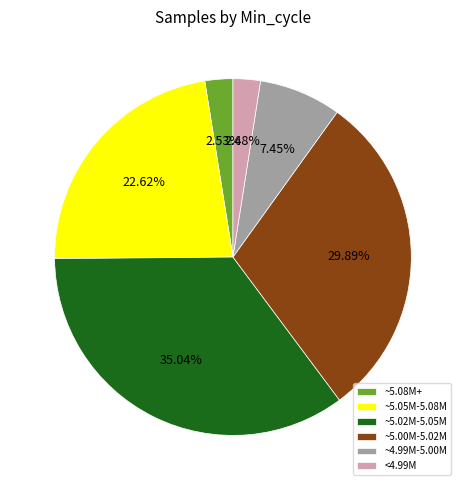

Combined, do ~5.05M-5.08M and ~4.99M-5.00M account for over 50%?

No